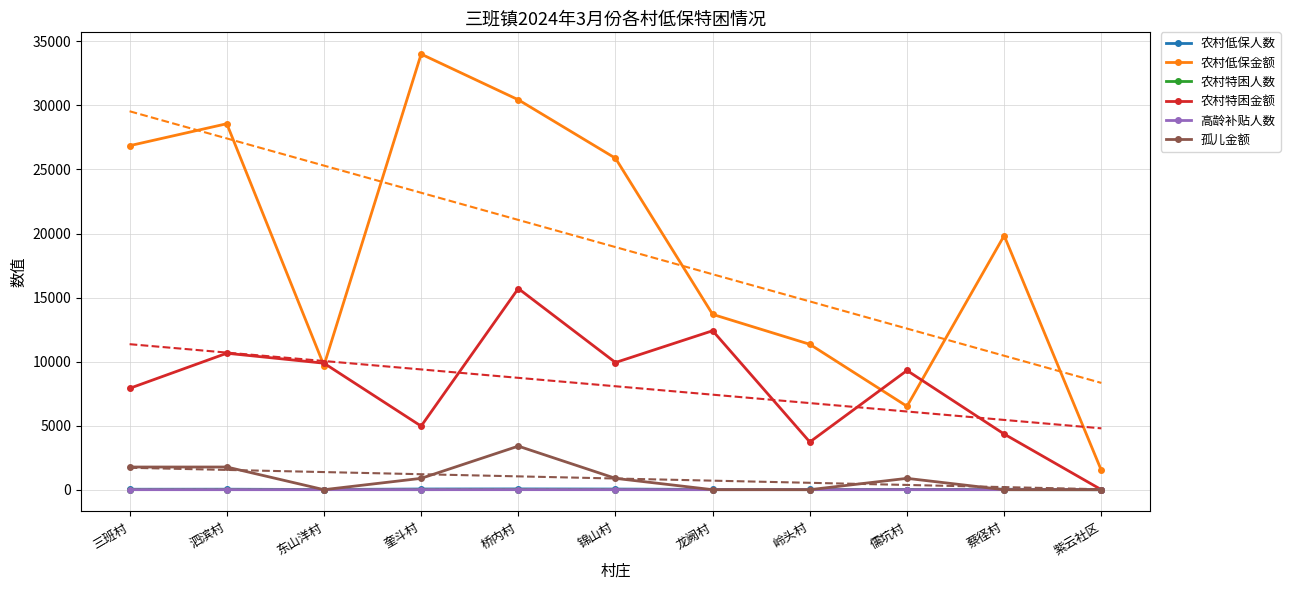

How many interior local peaks does the 农村特困人数 series have?

4